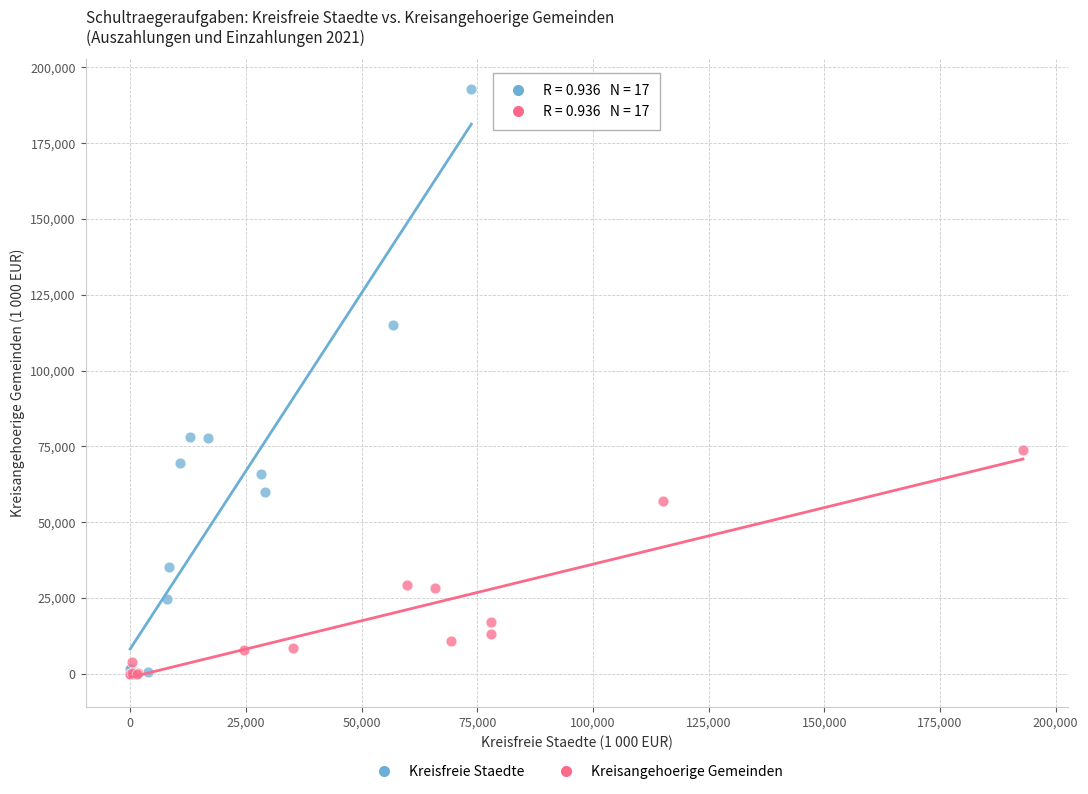

Which series reaches the maximum Y coordinate?

Kreisfreie Staedte